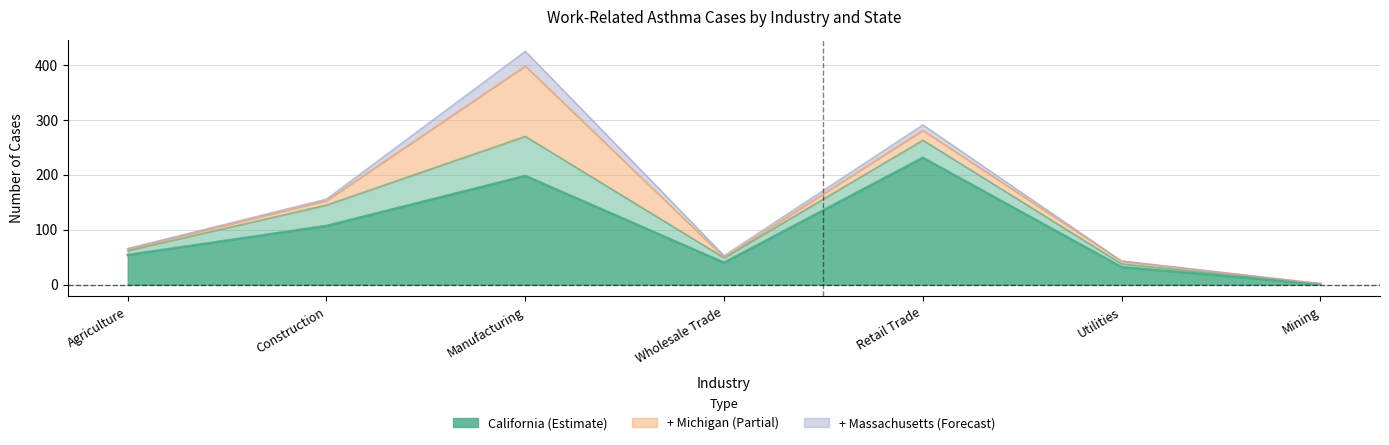

Does the chart display data point markers on the line(s)?

No